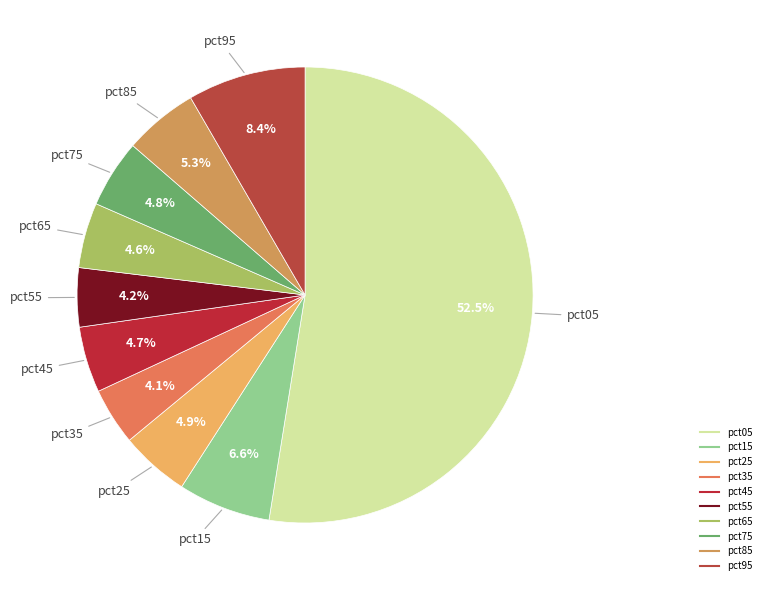

Which slice is the largest?

pct05